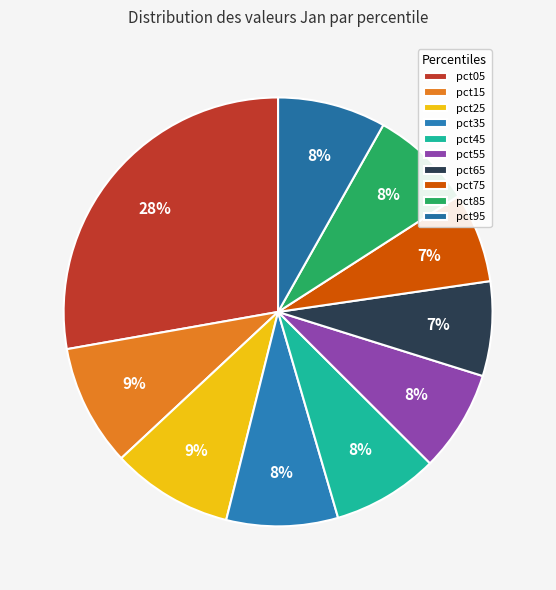

To the nearest percent, what portion does pct85 represent?

8%